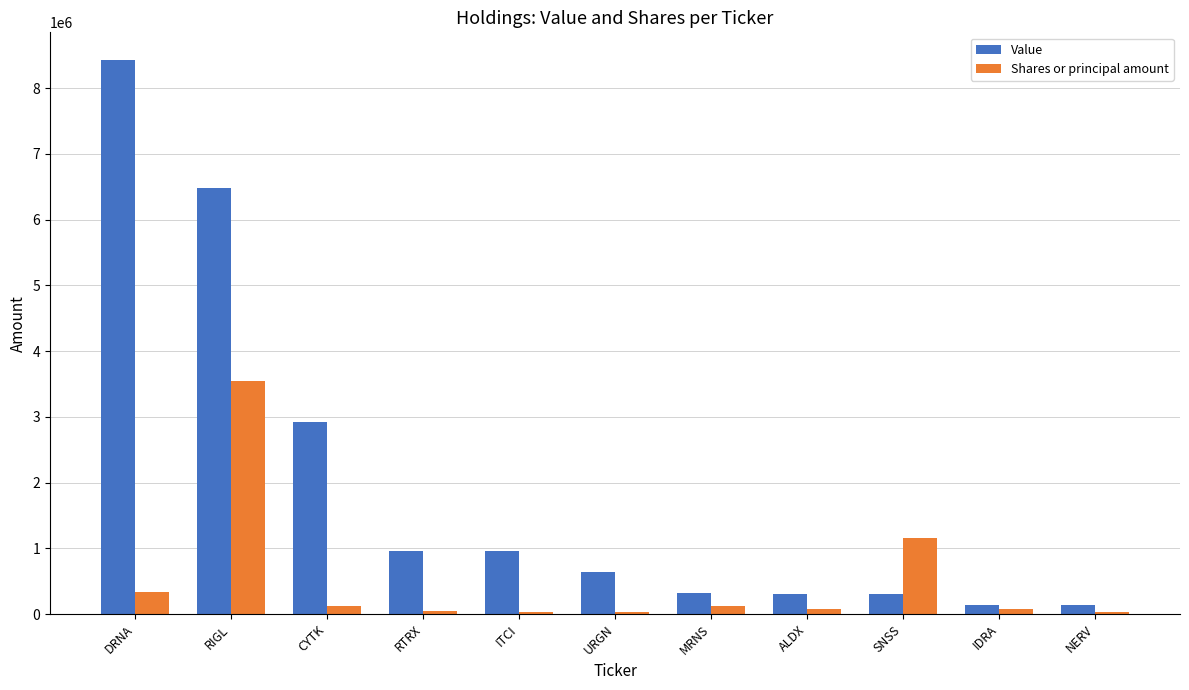

What are all the series names shown in the legend?

Value, Shares or principal amount